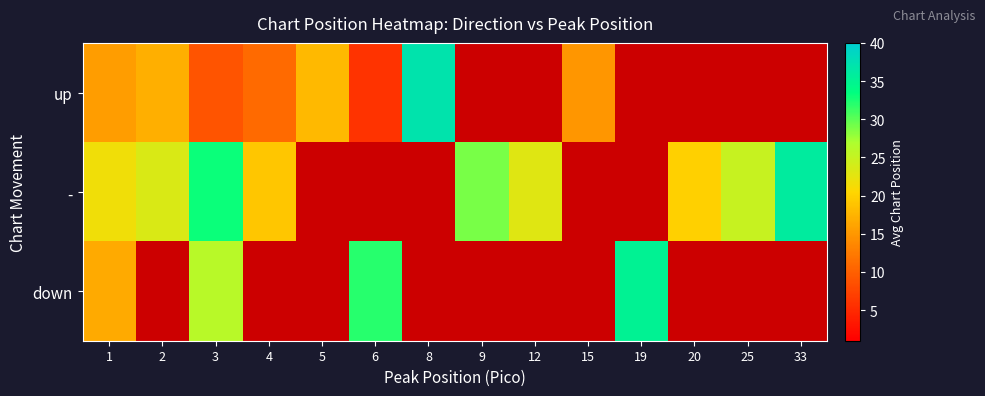

Between 3 and 8, which is larger?

8